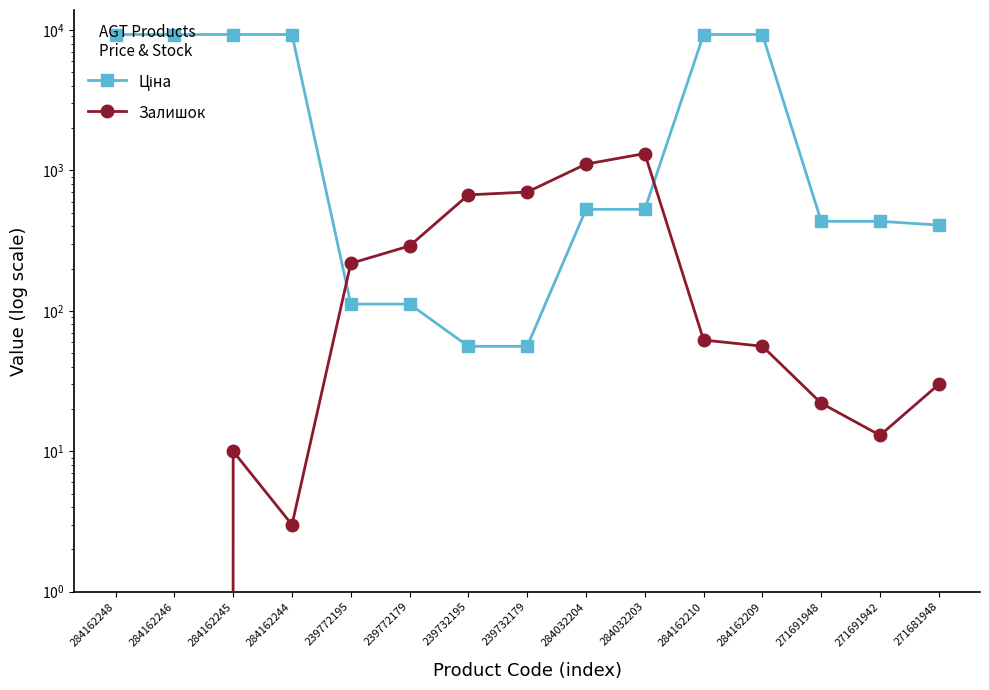

At how many categories does at least one series exceed 5305?

6